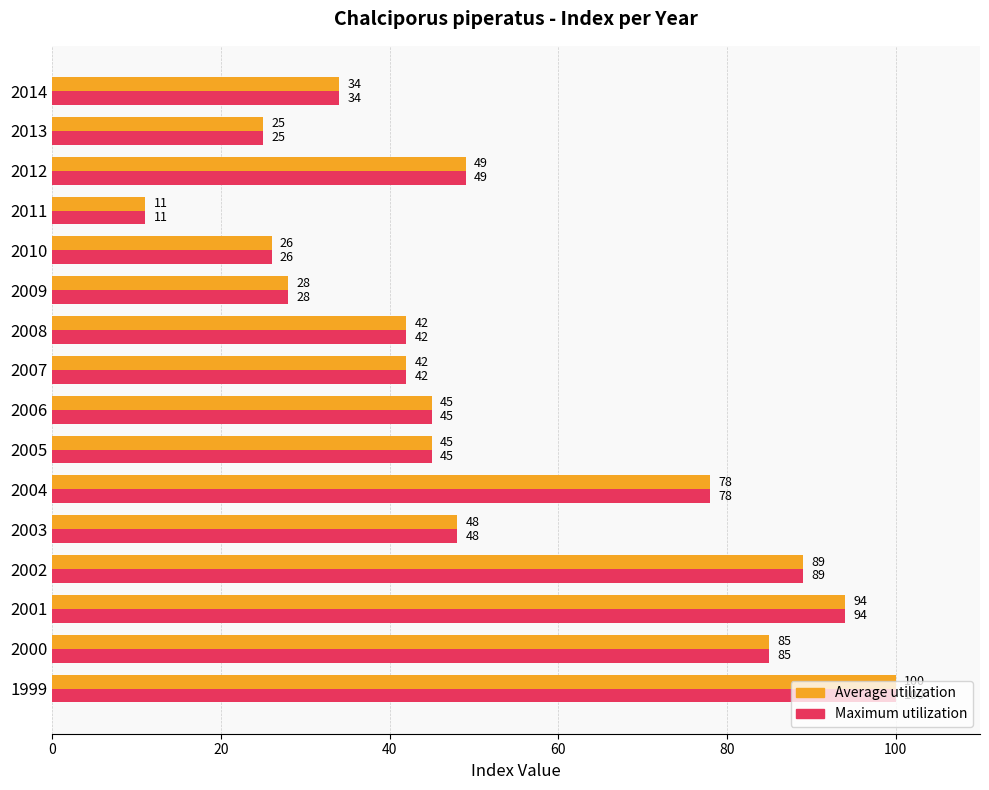

Where is Average utilization nearest to the value 55?

2012